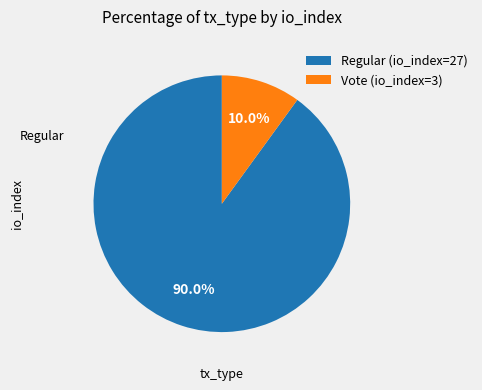

Approximately how many times larger is the value at Vote (io_index=3) compared to Regular (io_index=27)?

0.1